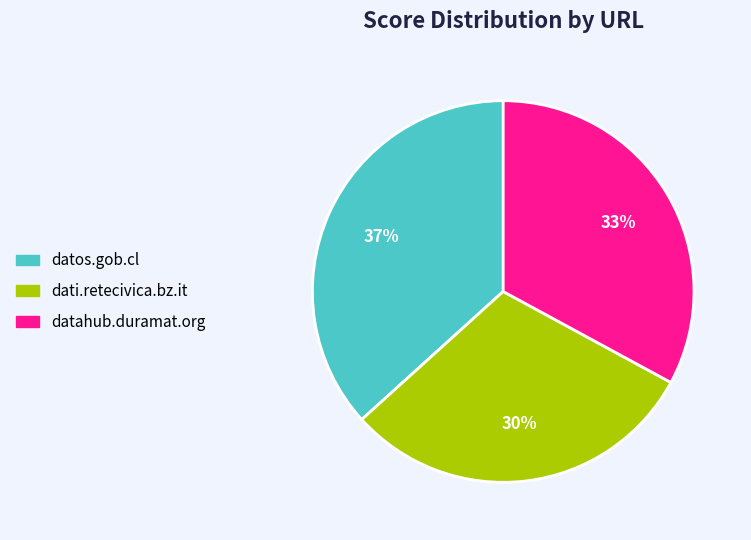

Combined, do datos.gob.cl and datahub.duramat.org account for over 50%?

Yes